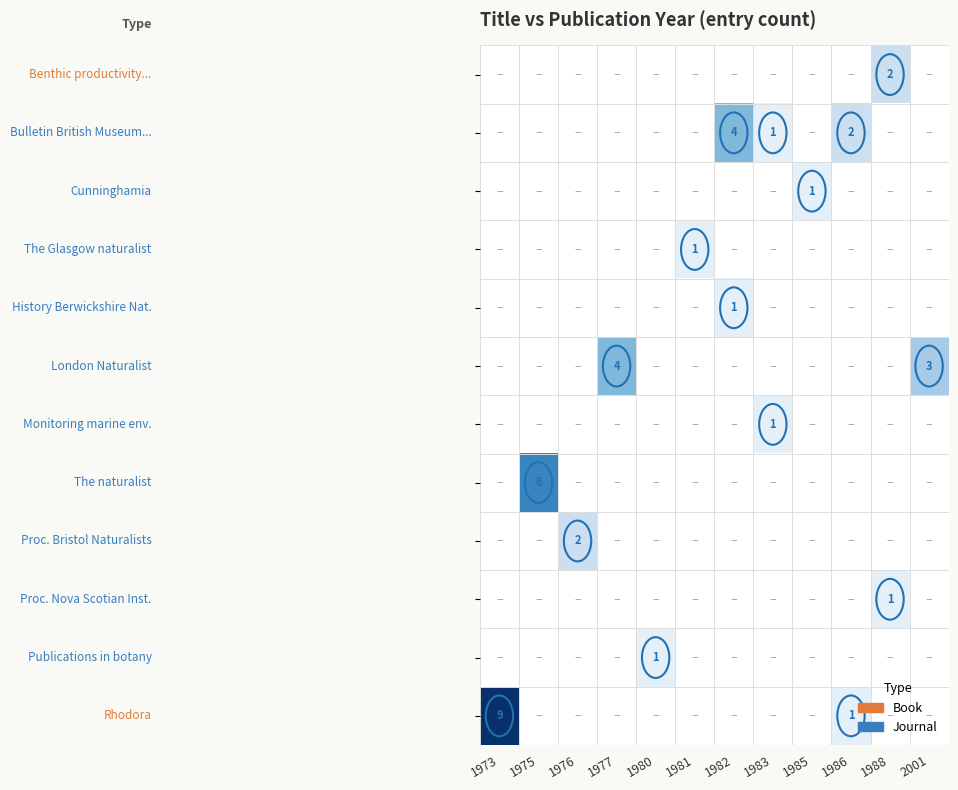

At which category is the sum across all series the highest?

1973